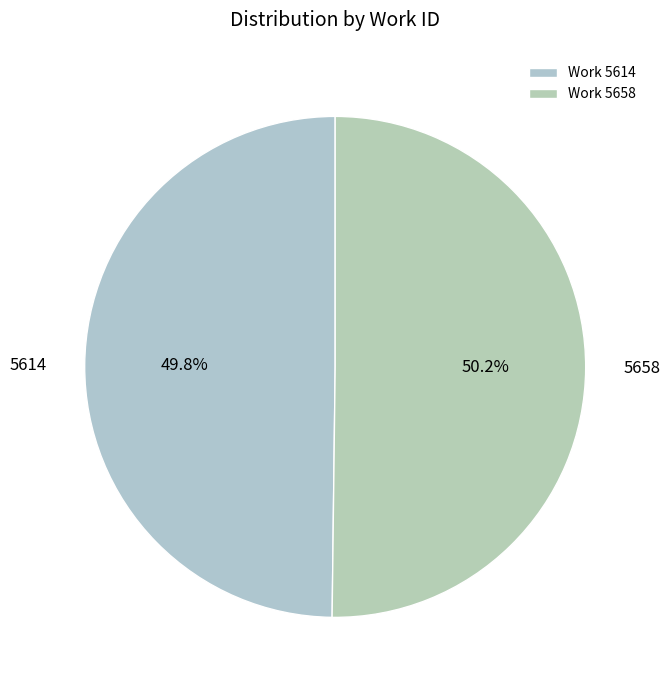

Is there a majority slice in this chart?

Yes